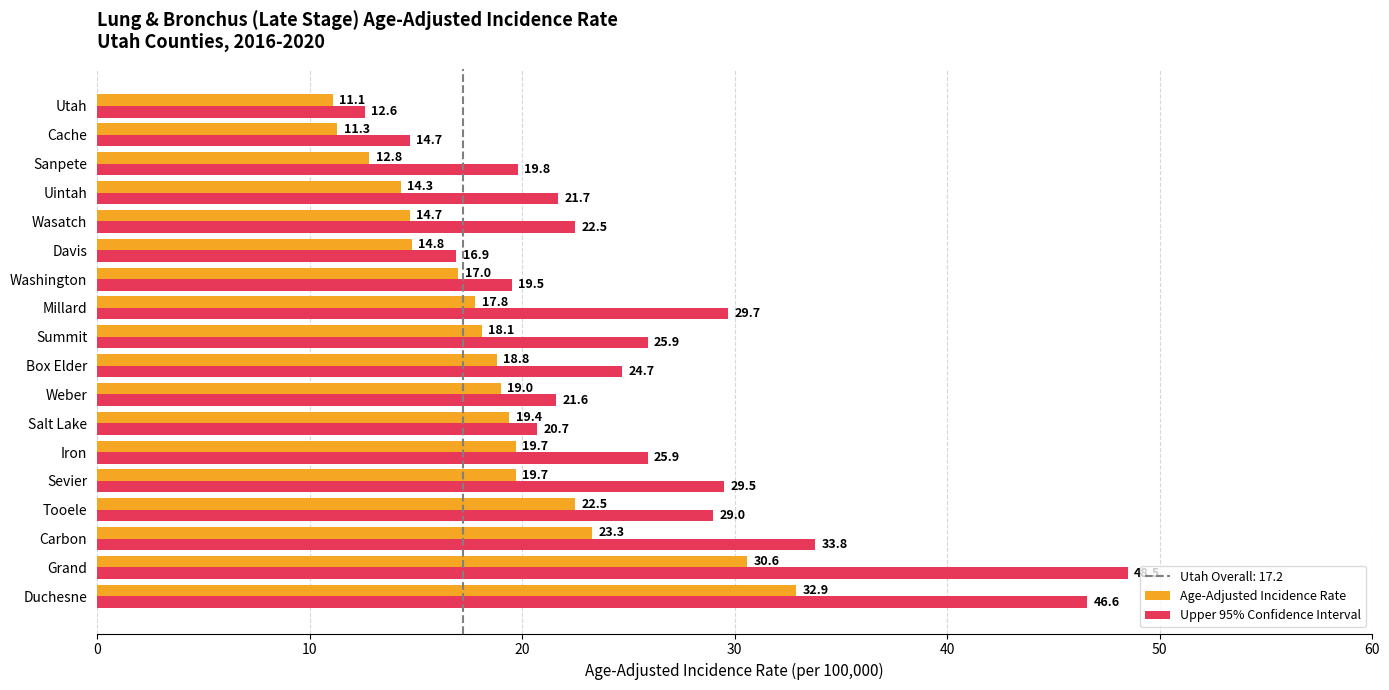

Which series has the widest spread of values?

Upper 95% Confidence Interval